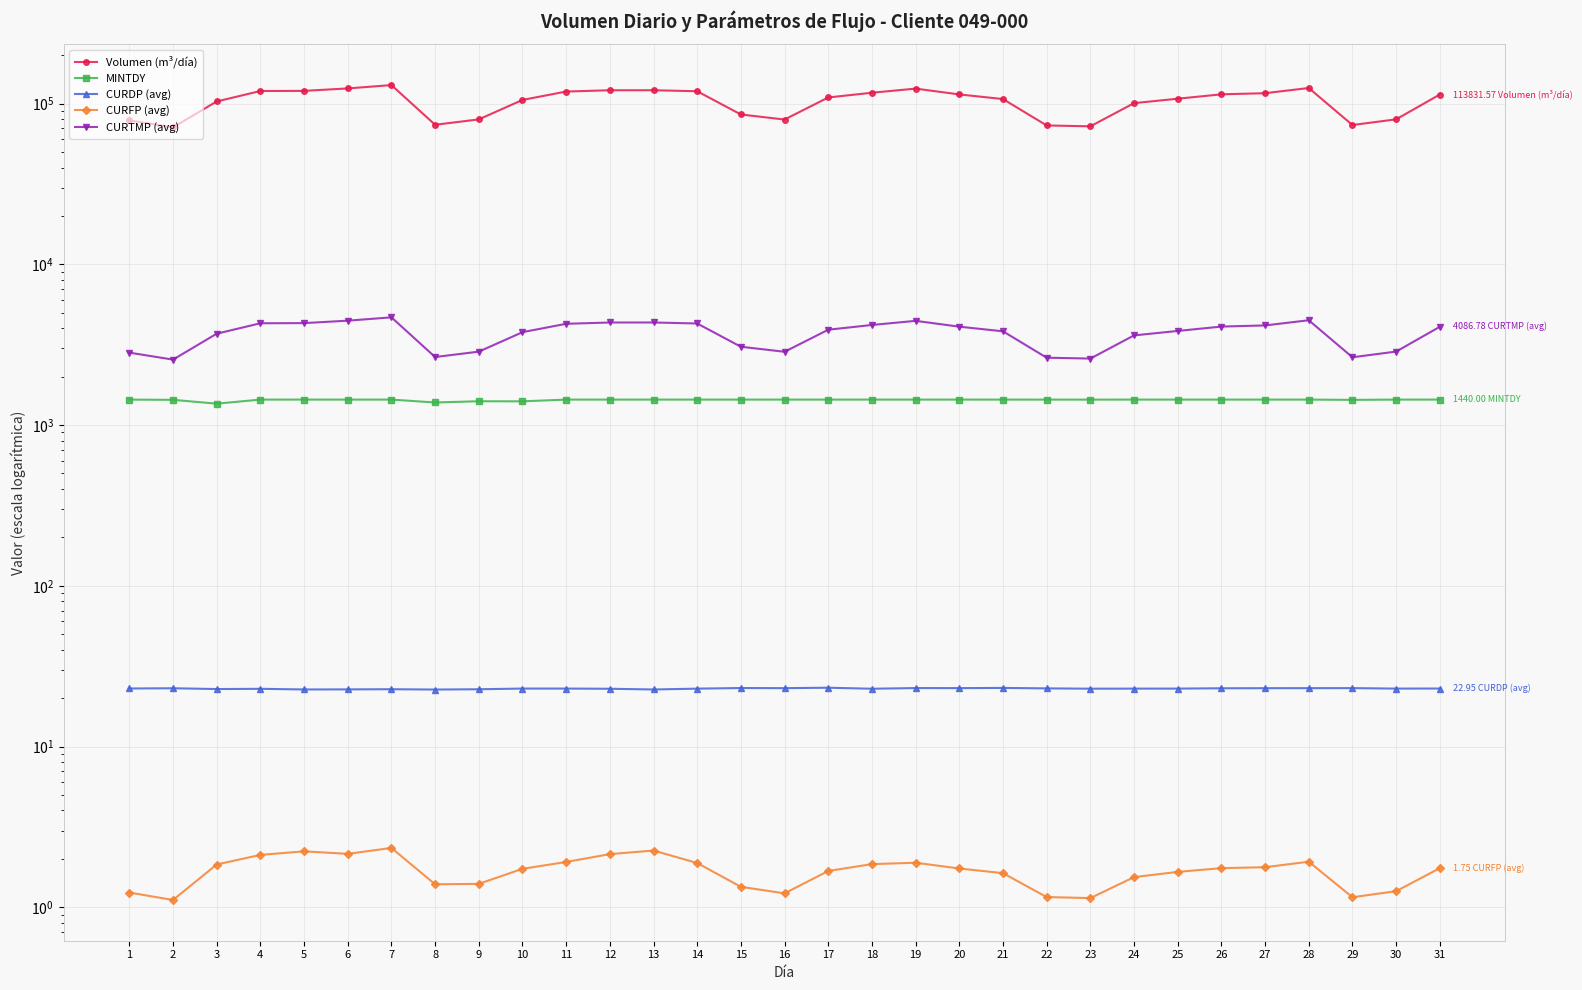

What is the sum of the CURDP (avg) values at 26 and 2?

46.1